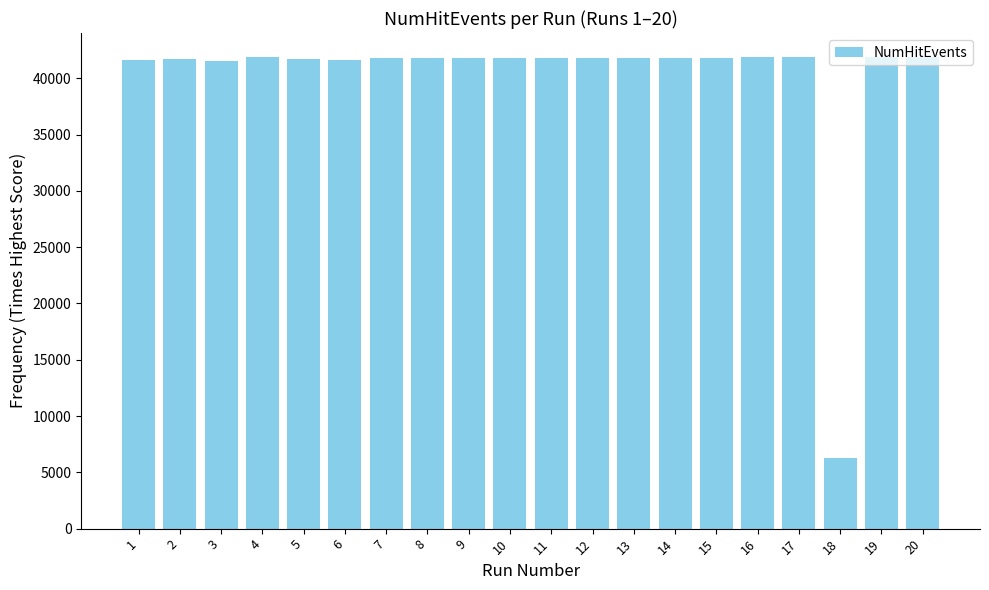

Read the value at 9.

41771